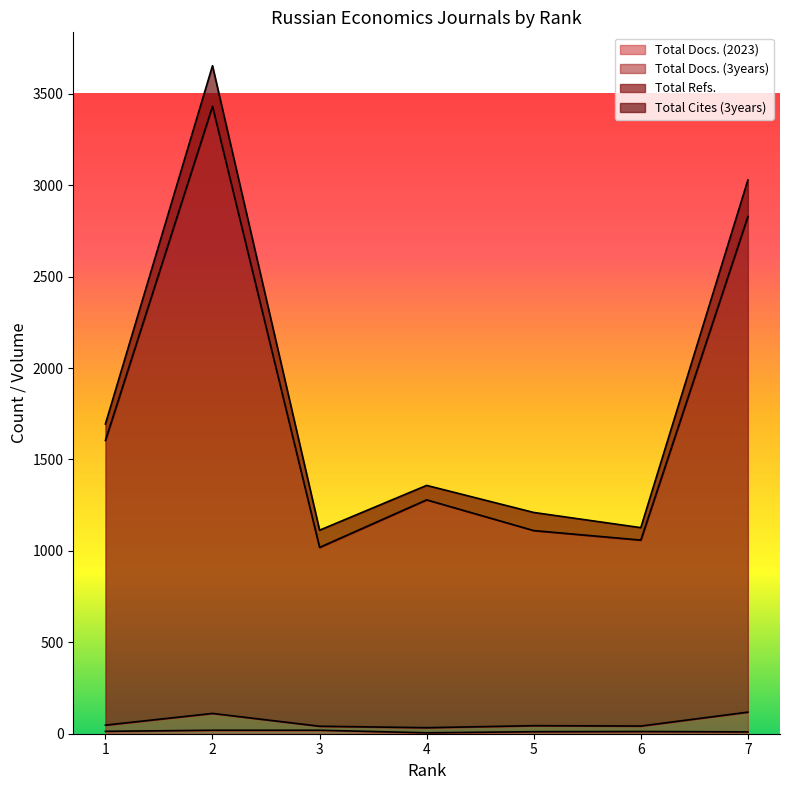

How many lines are shown in the chart?

4